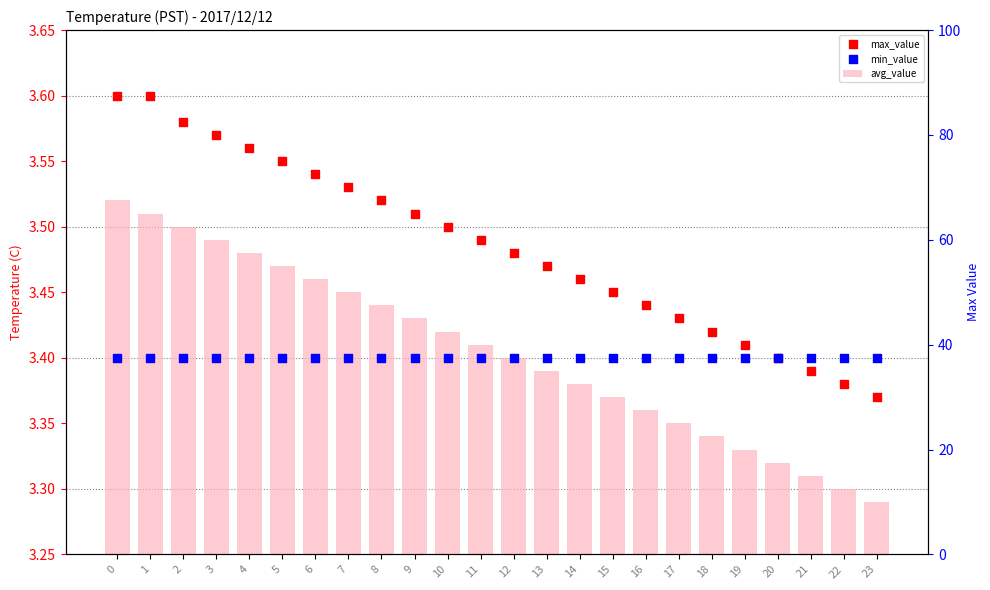

Is the value of max_value at 14 greater than the value of min_value at 17?

Yes